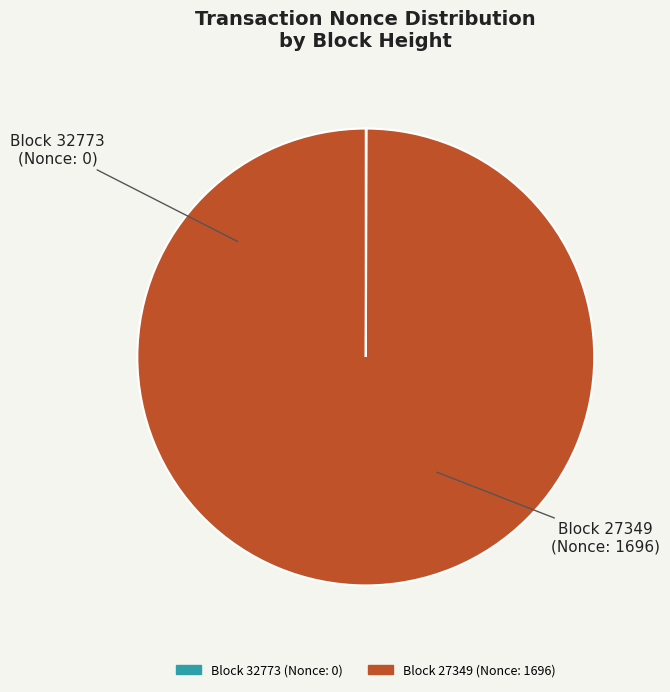

Does any single category account for the majority?

Yes